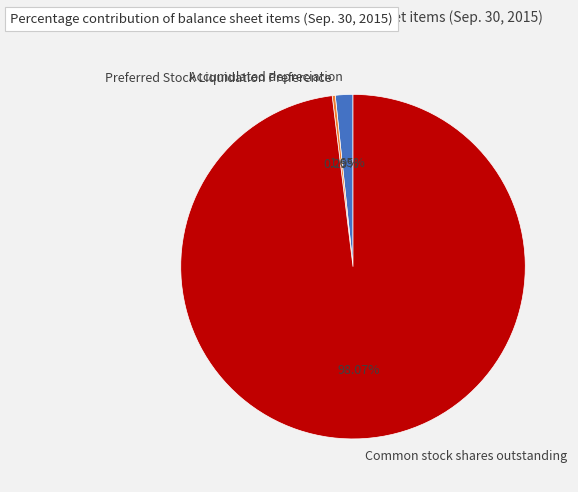

How many segments does this pie chart have?

3